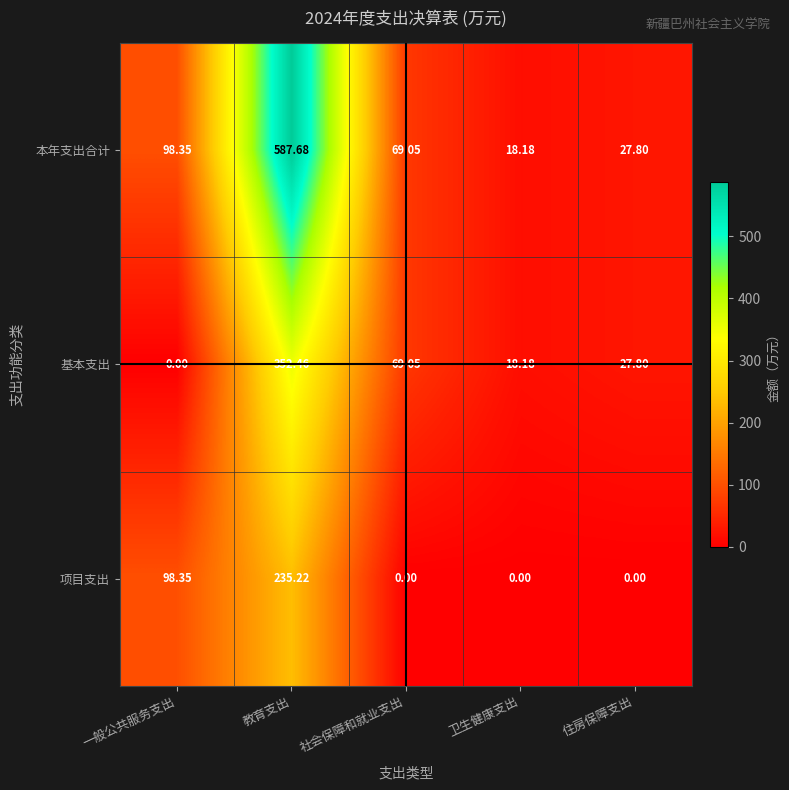

Which category has the lowest value in the 基本支出 series?

一般公共服务支出